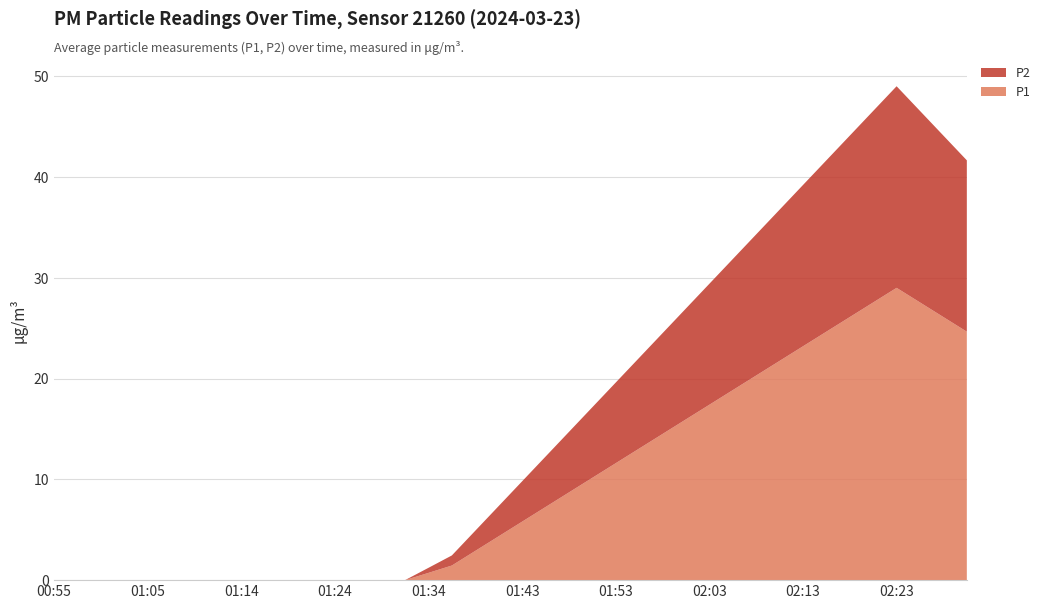

Reading left to right, list all the values displayed in this chart.

P1: 0.0	0.0	0.0	0.0	0.0	0.0	0.0	0.0	0.0	0.0	0.0	0.0	0.0	0.0	0.0	0.0	0.7	1.4	2.9	4.3	5.8	7.2	8.7	10.2	11.6	13.1	14.5	15.9	17.4	18.9	20.3	21.8	23.2	24.6	26.1	27.6	29.0	27.6	26.1	24.6
P2: 0.0	0.0	0.0	0.0	0.0	0.0	0.0	0.0	0.0	0.0	0.0	0.0	0.0	0.0	0.0	0.0	0.5	1.0	2.0	3.0	4.0	5.0	6.0	7.0	8.0	9.0	10.0	11.0	12.0	13.0	14.0	15.0	16.0	17.0	18.0	19.0	20.0	19.0	18.0	17.0